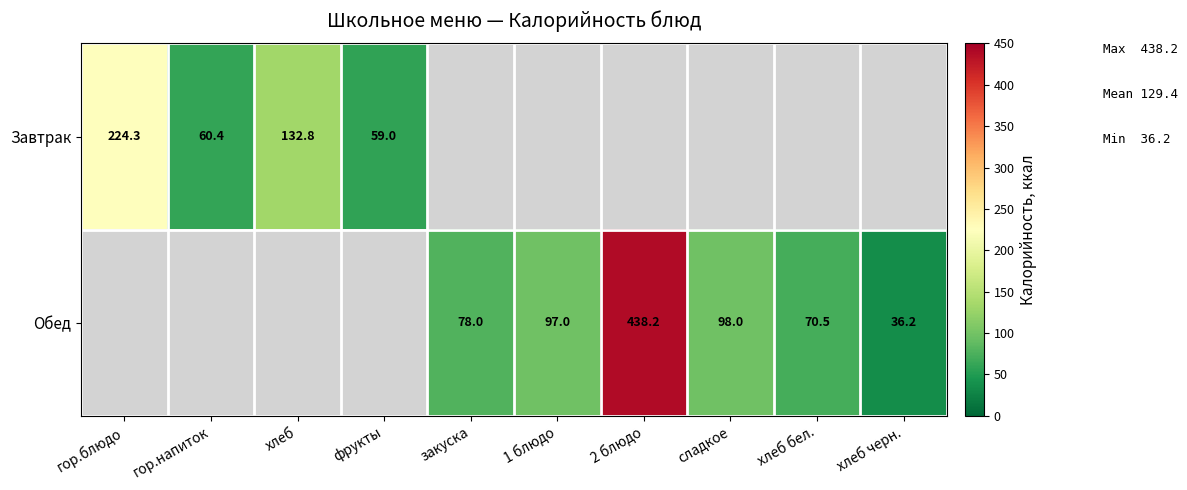

True or false: Завтрак has a value of 374.9 at гор.блюдо.

False